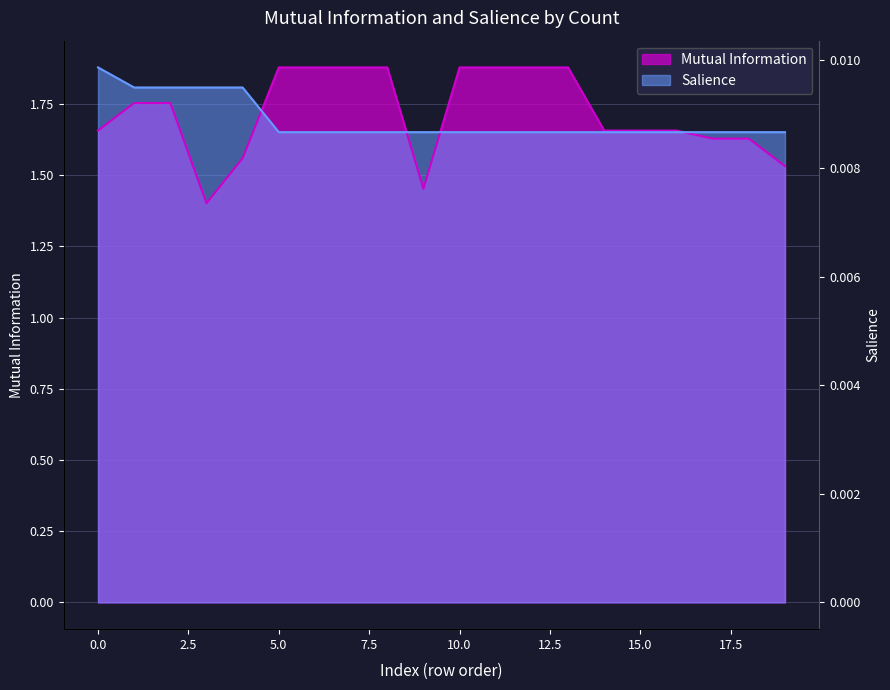

Which series has the largest range (max minus min)?

Mutual Information